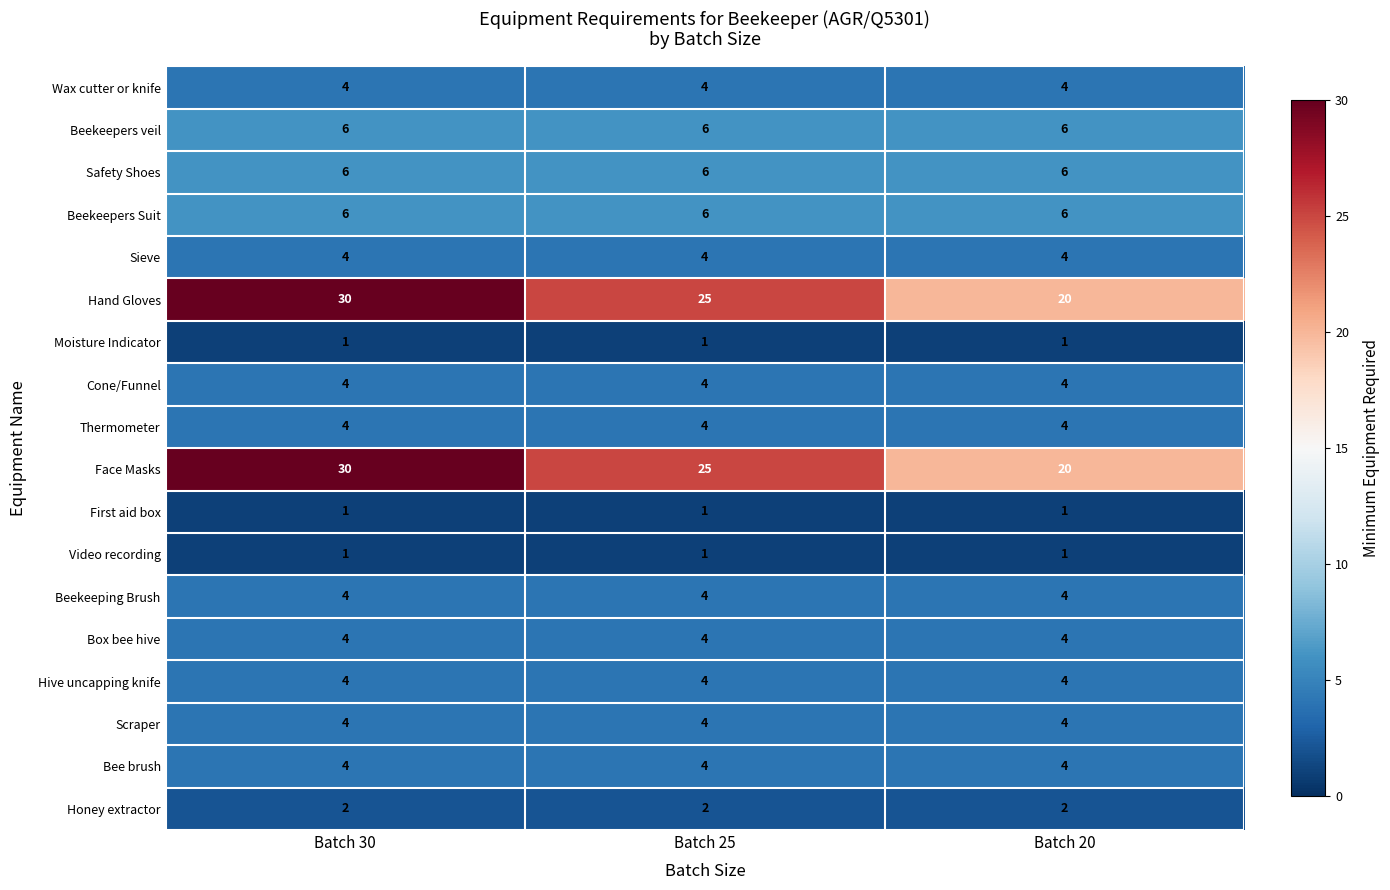

What is the sum of the Box bee hive values at Batch 20 and Batch 30?

8